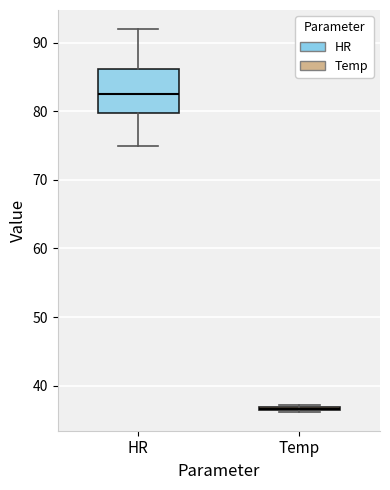

Which box is the tallest, from its lower edge to its upper edge?

HR